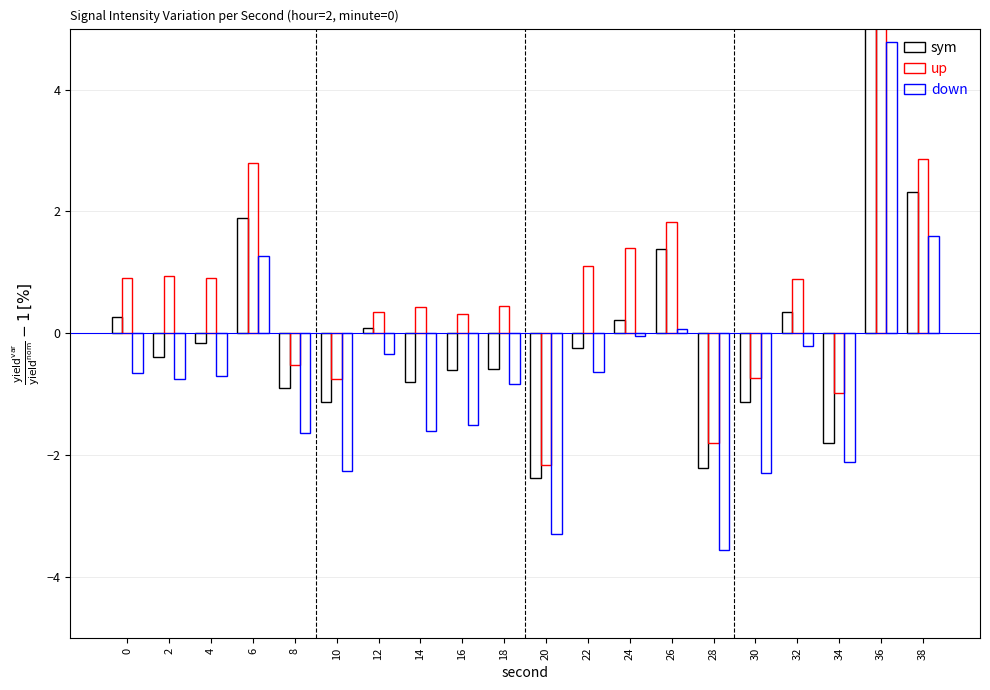

At 12, list the series in order from smallest to largest.

down, sym, up